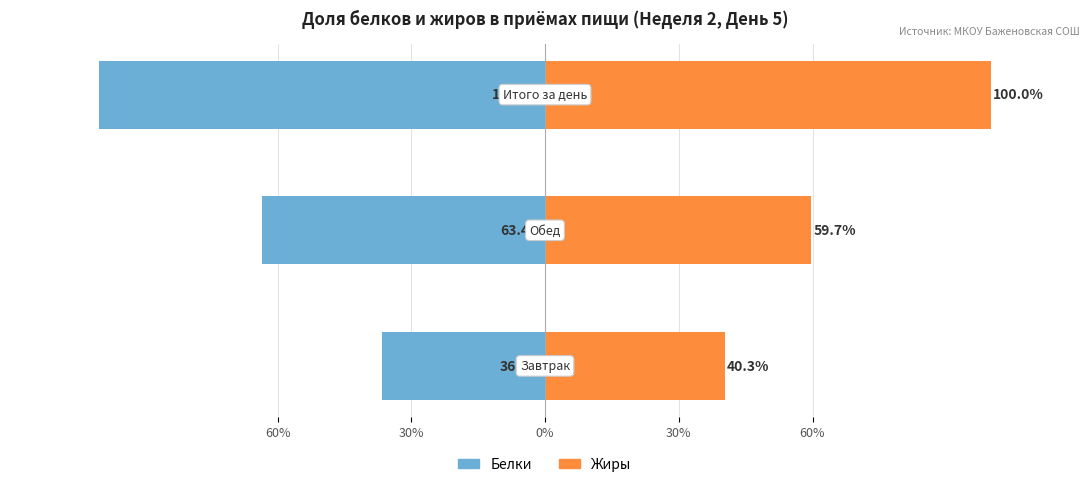

Reading left to right, what are all the values shown in this chart?

Белки: 60%=-36.6	30%=-63.4	0%=-100.0
Жиры: 60%=40.3	30%=59.7	0%=100.0